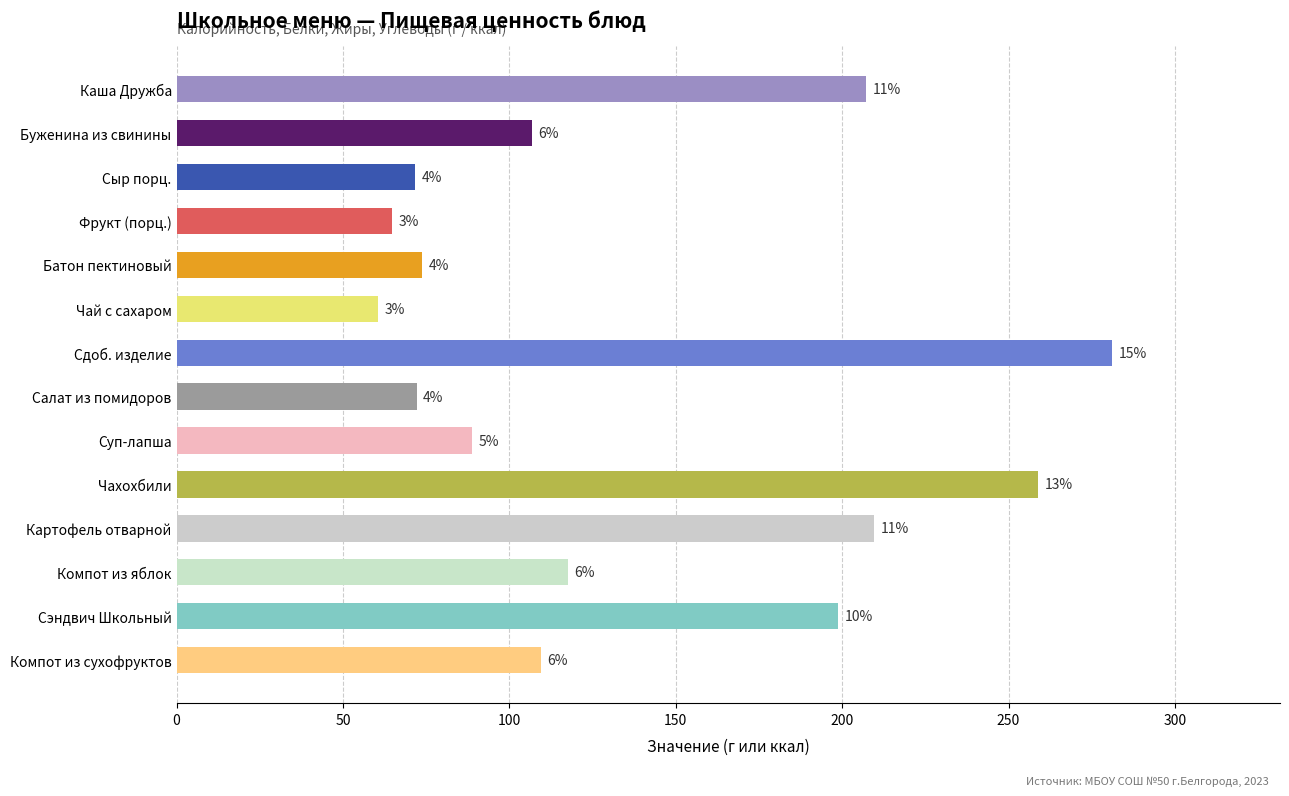

How many bars are there in total?

14